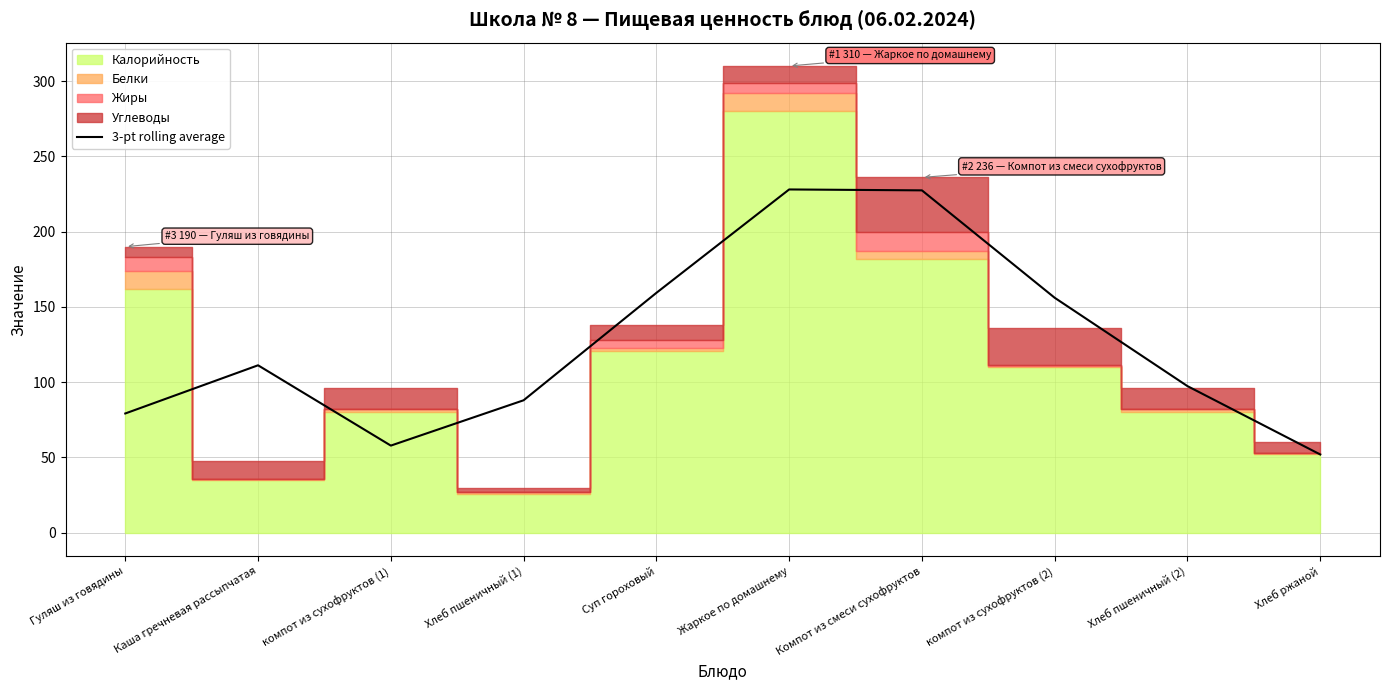

Which label corresponds to the smallest value in the chart?

Хлеб ржаной